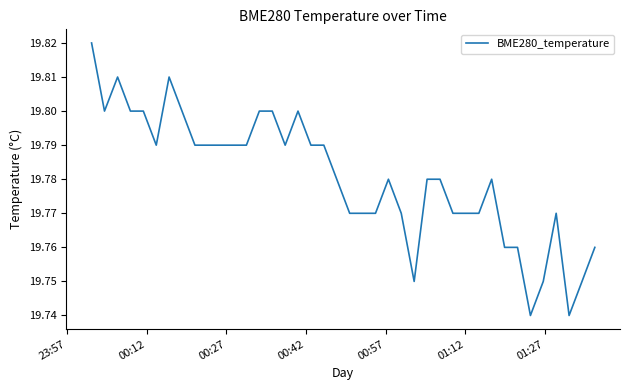

Where is the first local minimum?

00:12